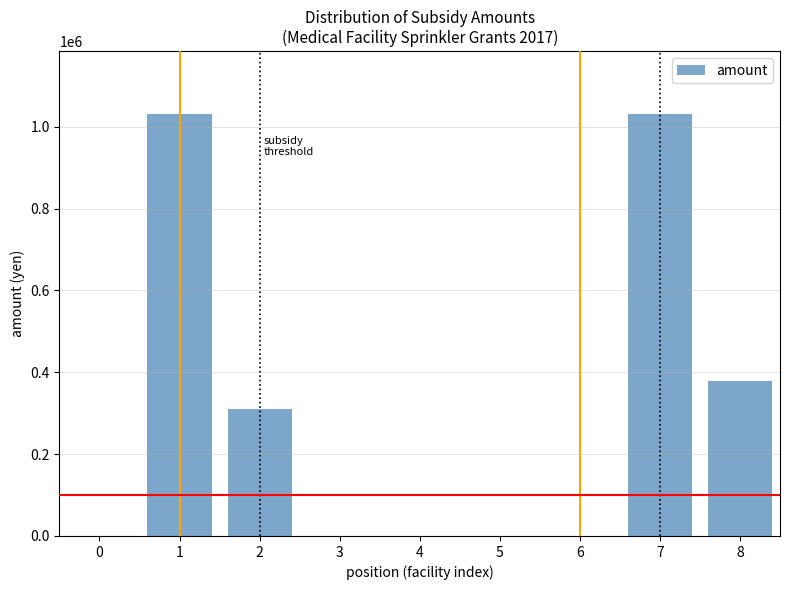

Reading left to right, list all the values displayed in this chart.

0=0	1=1030000	2=310000	3=0	4=0	5=0	6=0	7=1030000	8=378000